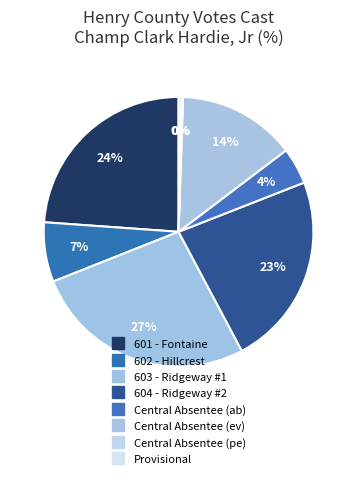

Between Central Absentee (ev) and 601 - Fontaine, which is larger?

601 - Fontaine